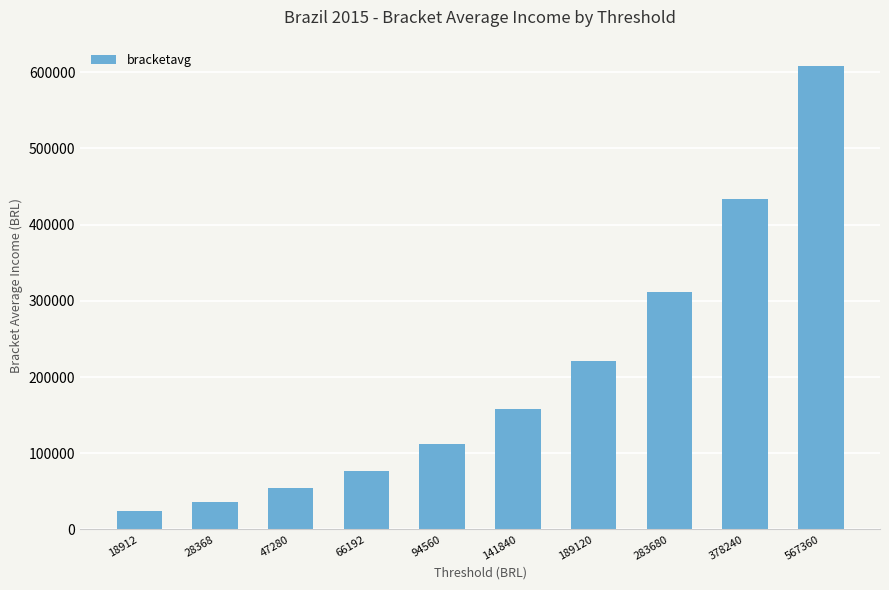

How many values are below 158275?

5